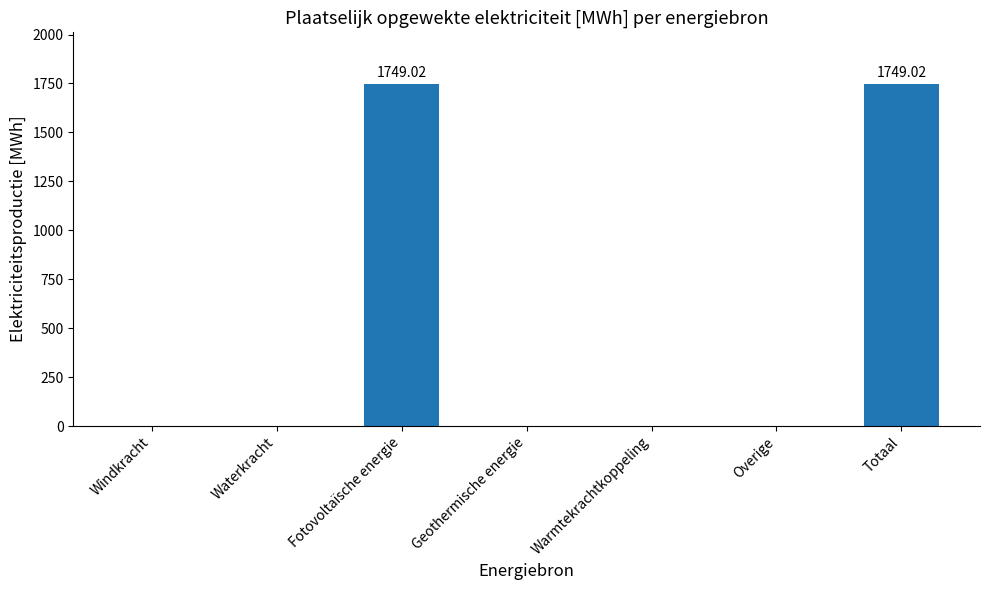

What is the sum of all values?

3498.0